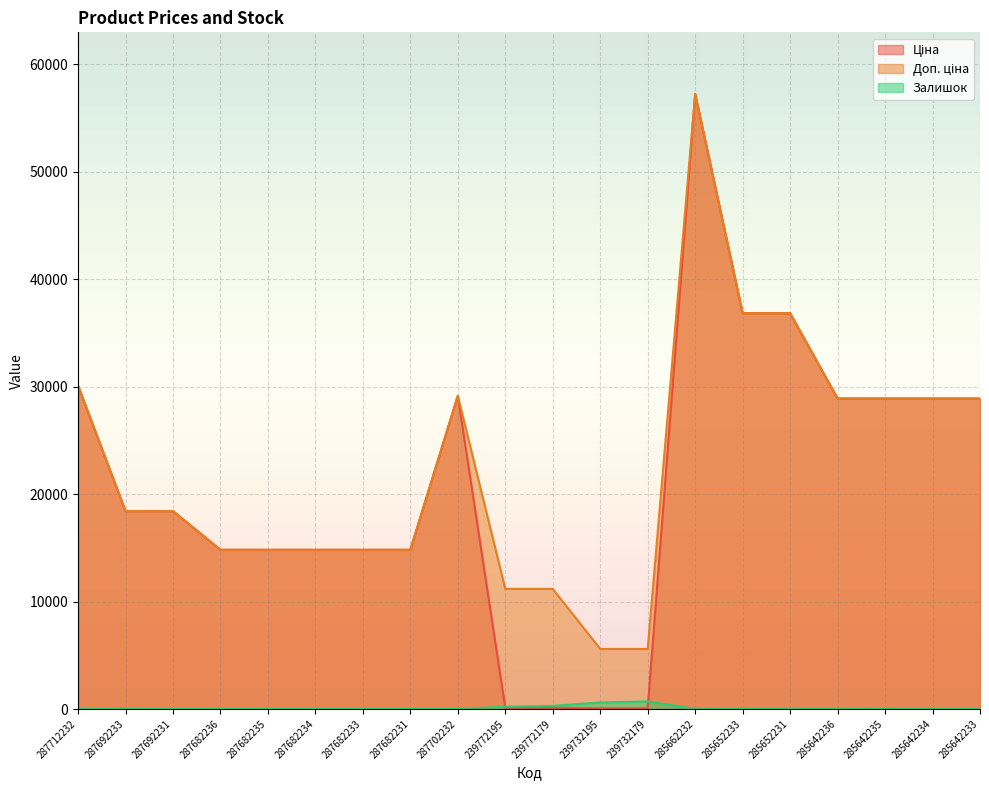

The Ціна series shows 12253.7 at 287702232. True or false?

False